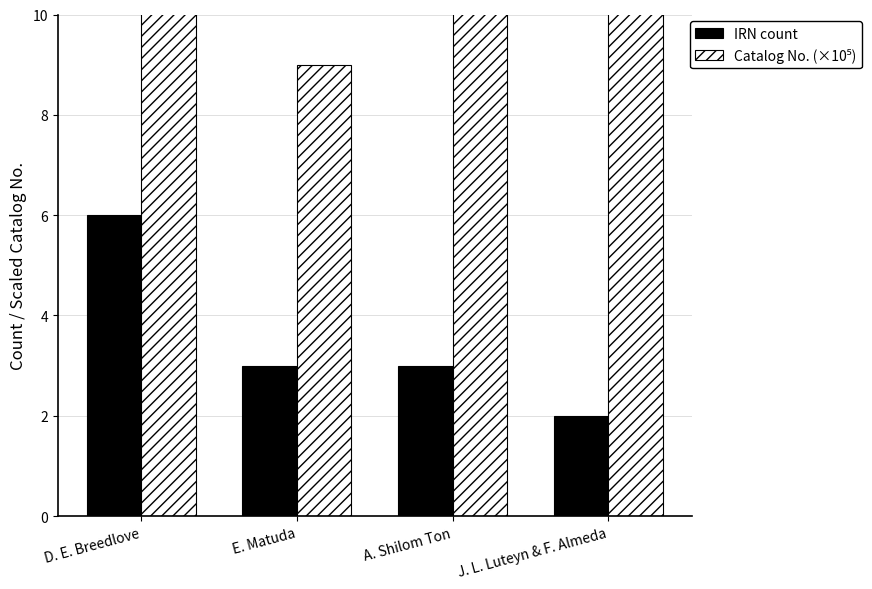

Which category has the lowest value in the Catalog No. (×10⁵) series?

E. Matuda